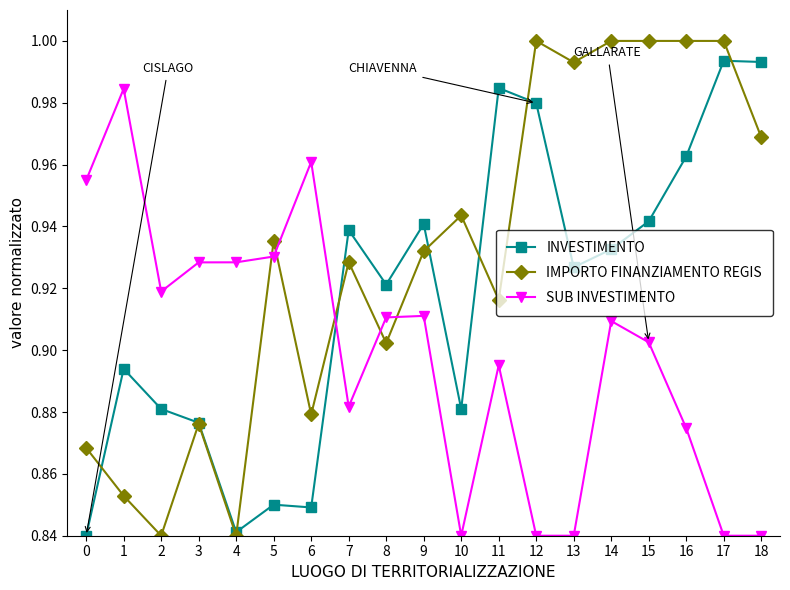

Which series has the widest spread of values?

IMPORTO FINANZIAMENTO REGIS